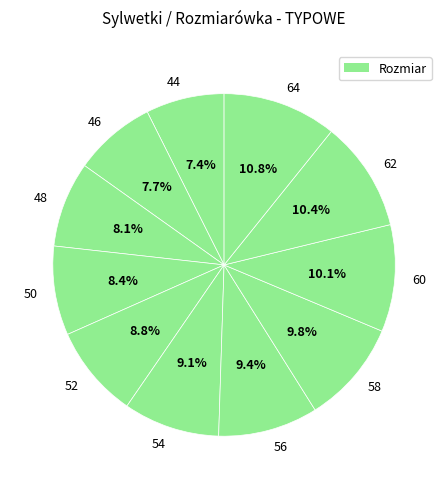

True or false: 46 accounts for 17% of the total.

False